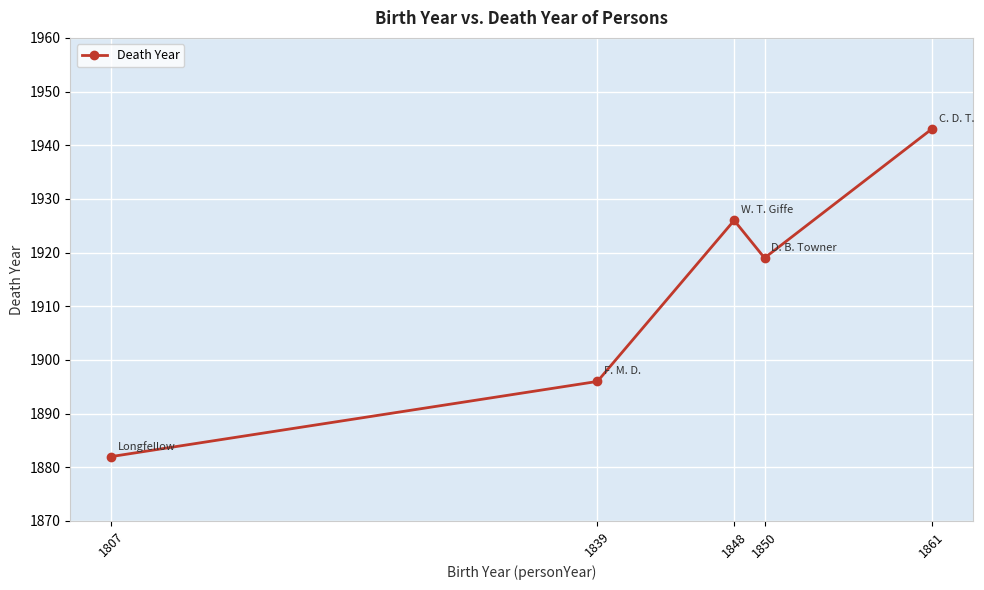

What is the sum of the values at 1861 and 1850?

3862